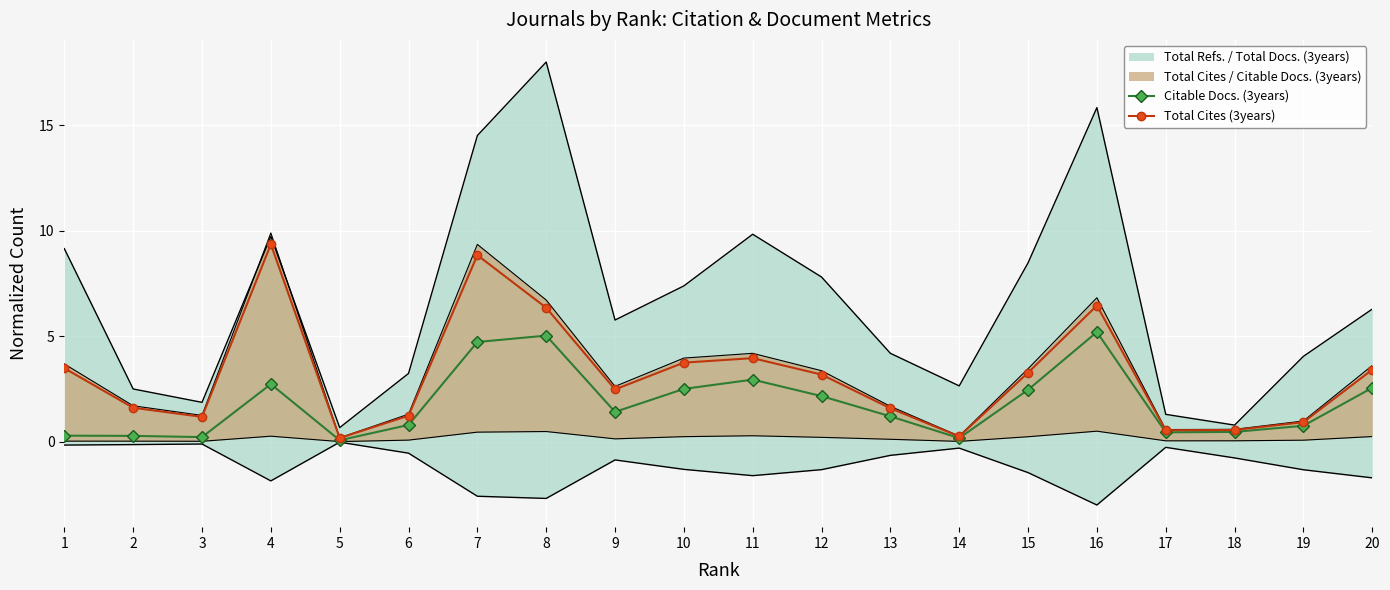

Count the number of categories in the chart.

20